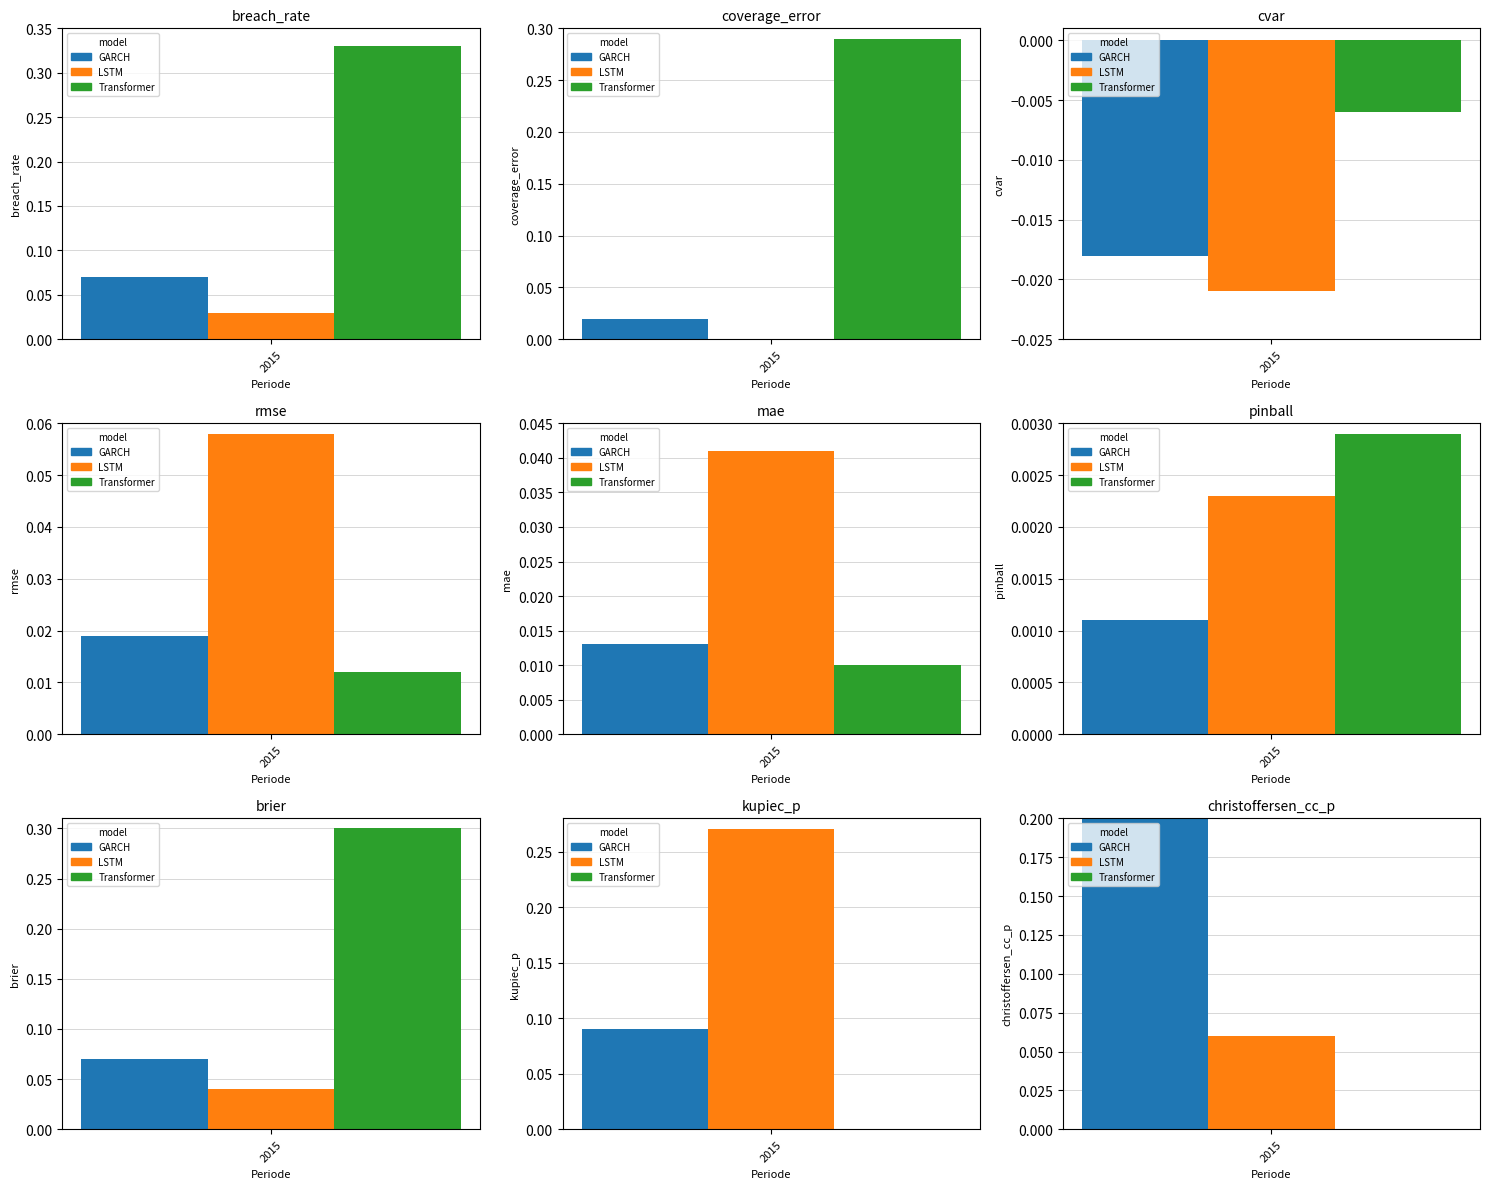

How many bars are there in total?

27